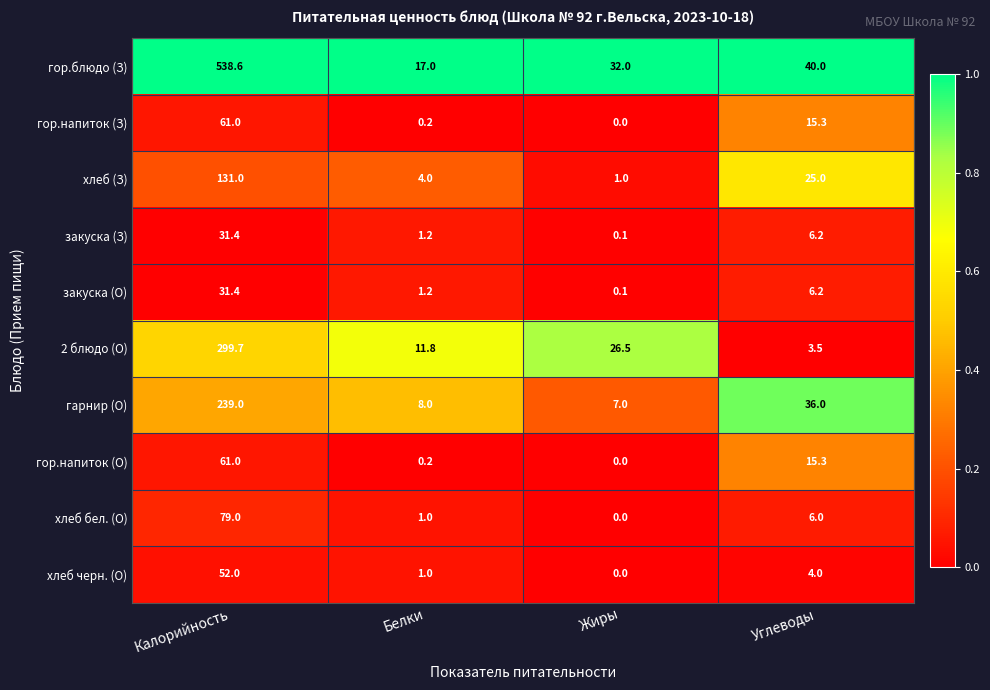

What is the greatest value displayed?

538.6